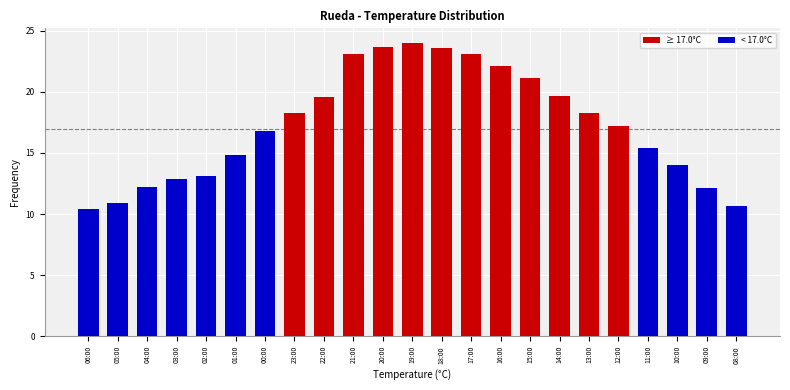

True or false: the data shows 10.9 at 05:00.

True